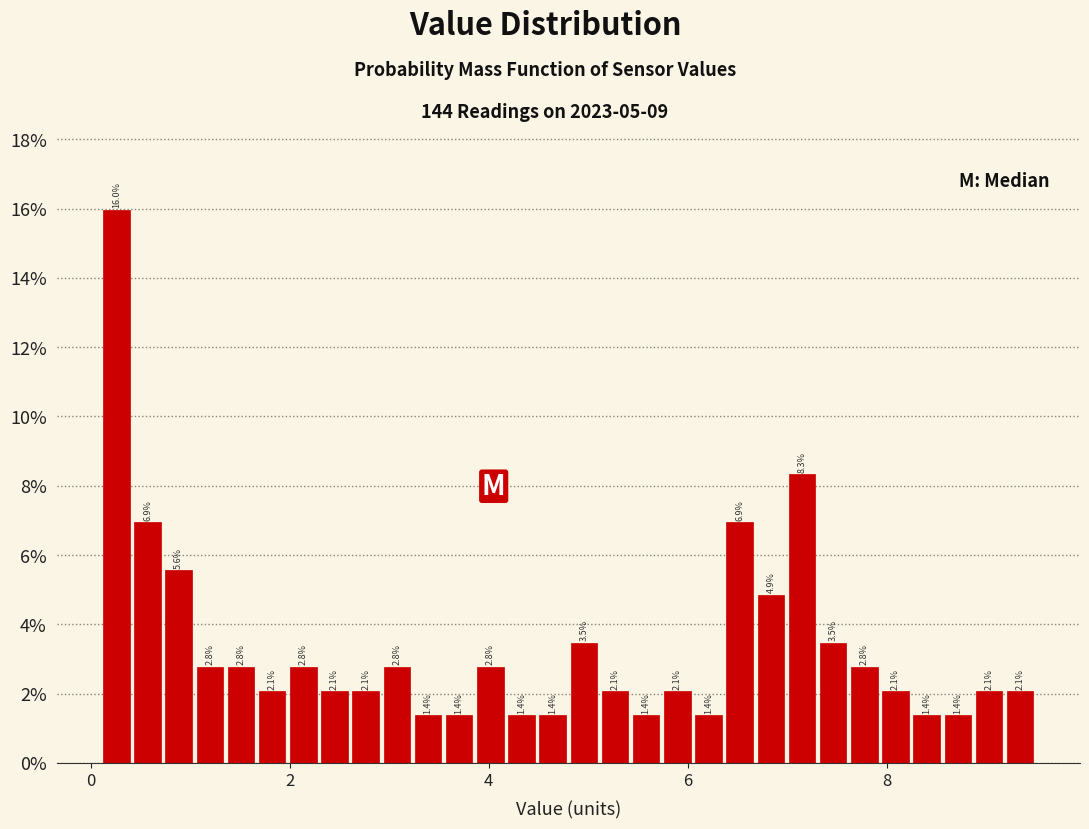

Read against the x-axis, roughly where is the centre of the tallest bar?

0.2